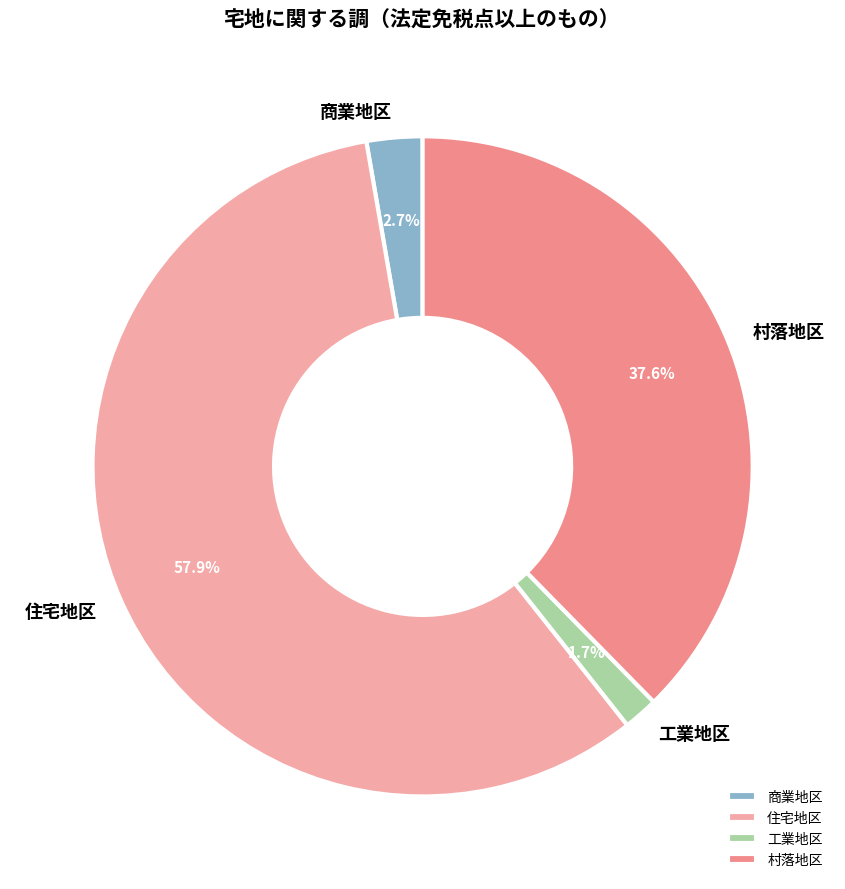

Does any single category account for the majority?

Yes